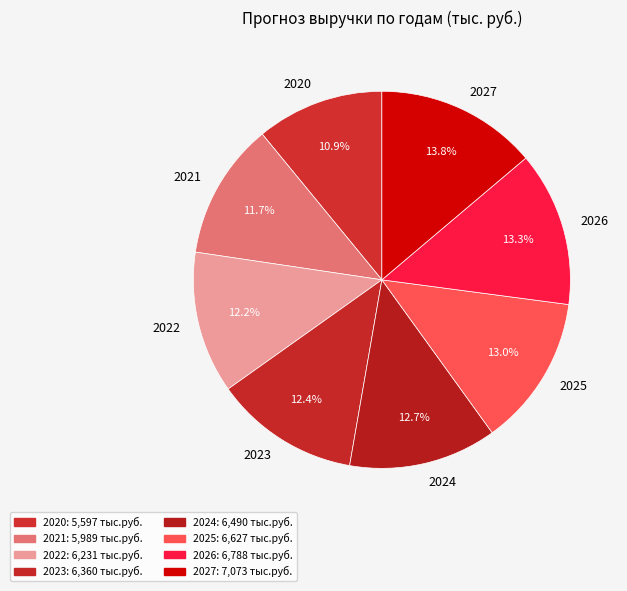

The 2025 slice represents 13% of the pie. True or false?

True